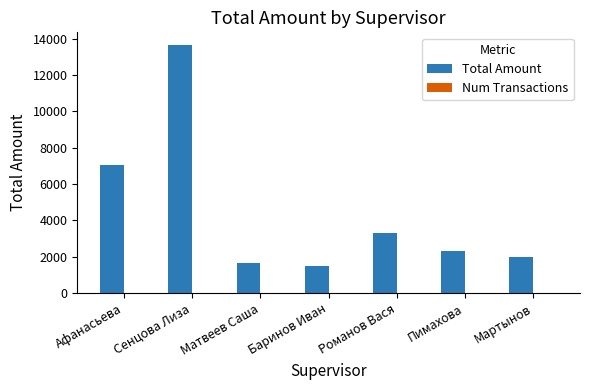

Are the bars horizontal?

No